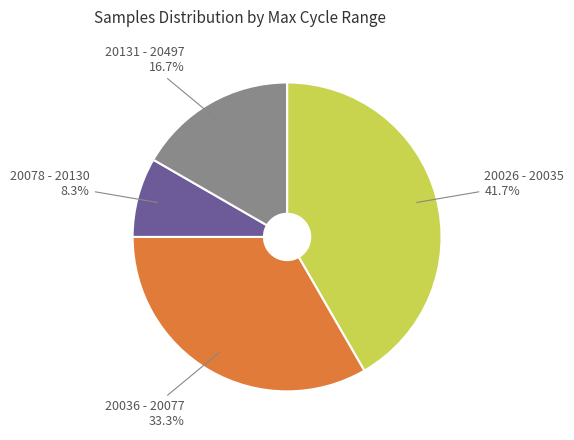

Does any single category account for the majority?

No